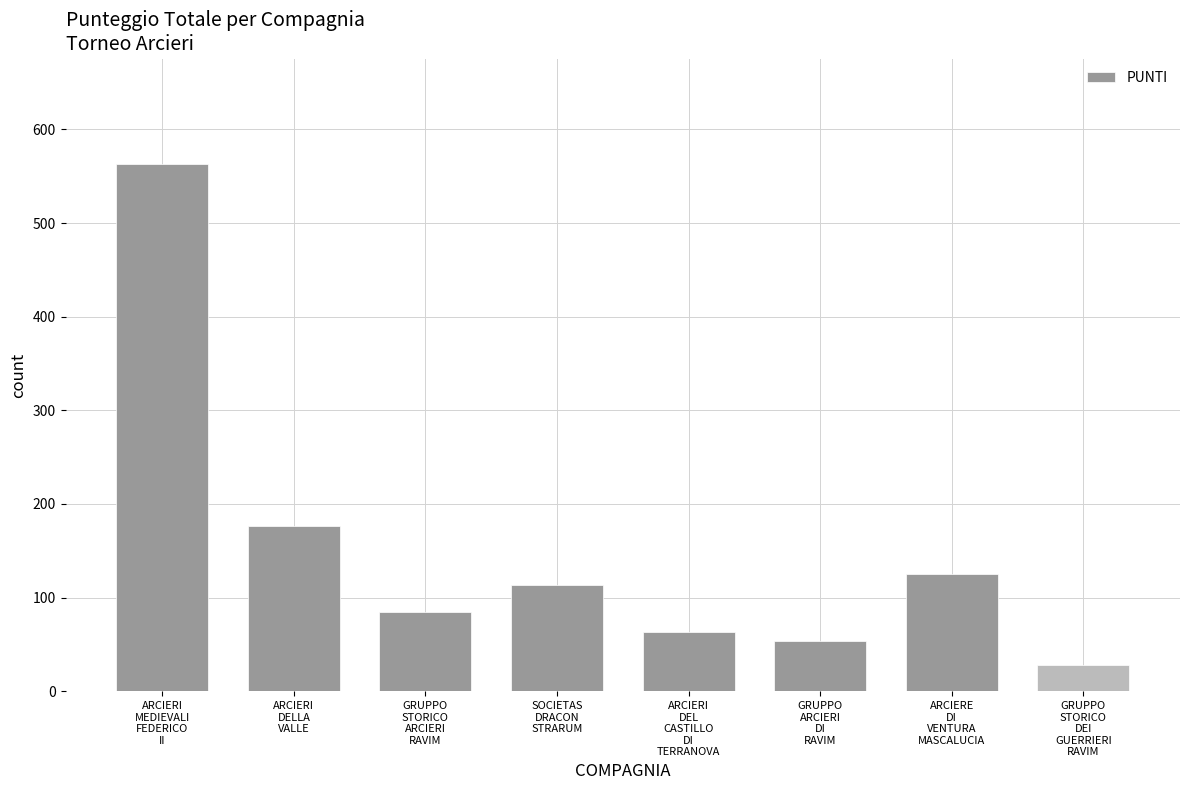

True or false: the data shows 114 at SOCIETAS
DRACON
STRARUM.

True